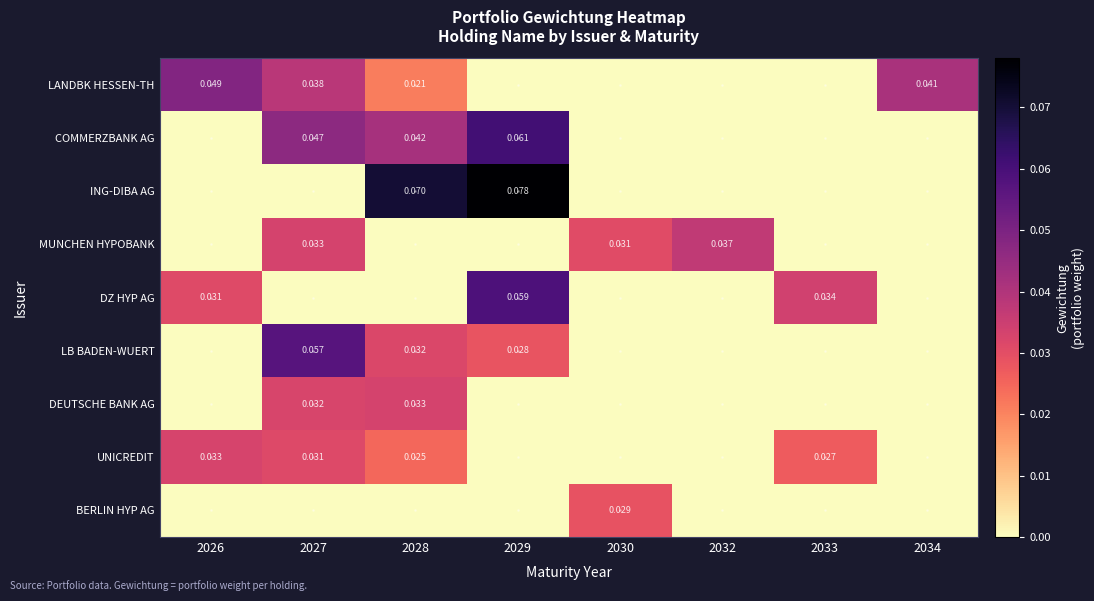

Which label corresponds to the largest value in the chart?

2029